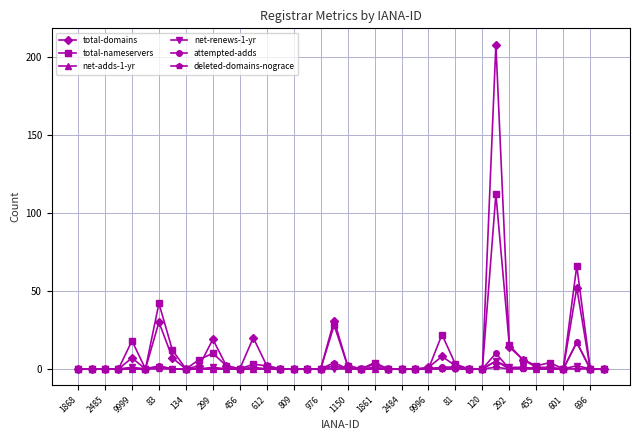

Which series has the widest spread of values?

total-domains